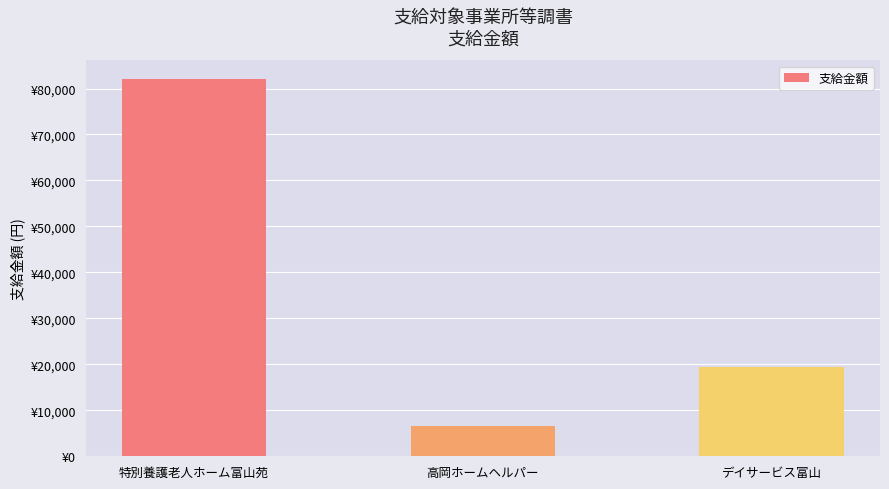

Count the values in the range 6500 to 82000.

3